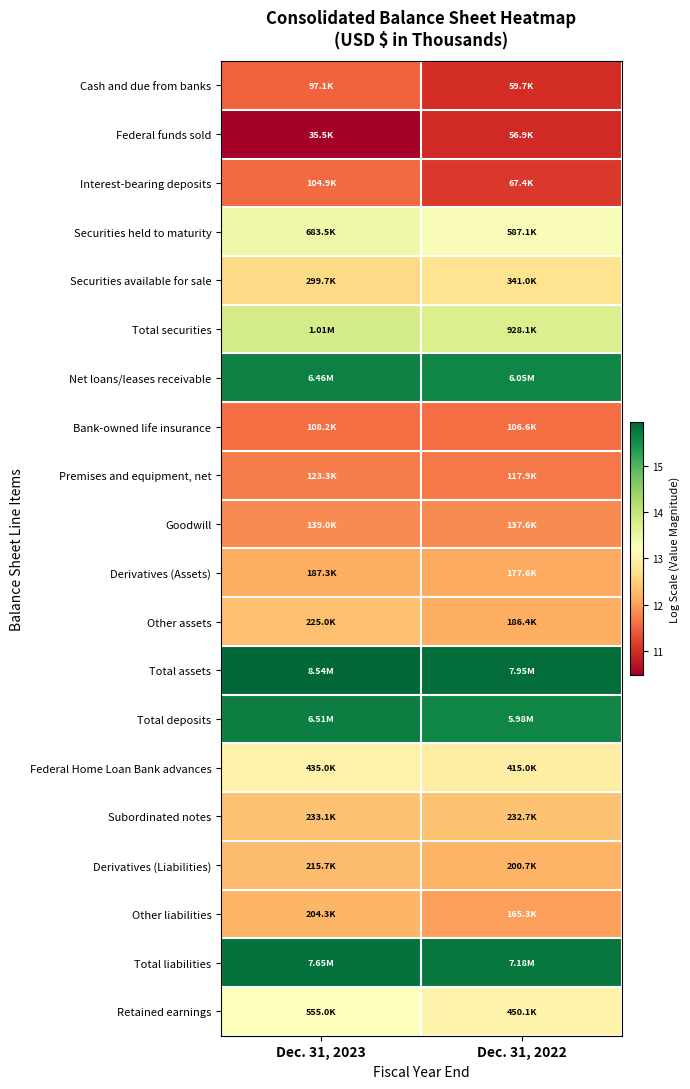

Which label corresponds to the smallest value in the chart?

Dec. 31, 2023